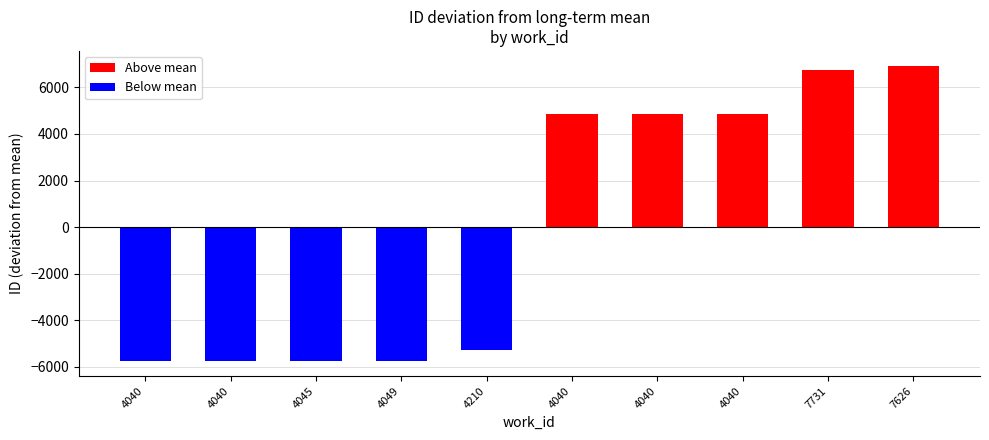

How many values in the Below mean series are below -5750?

3